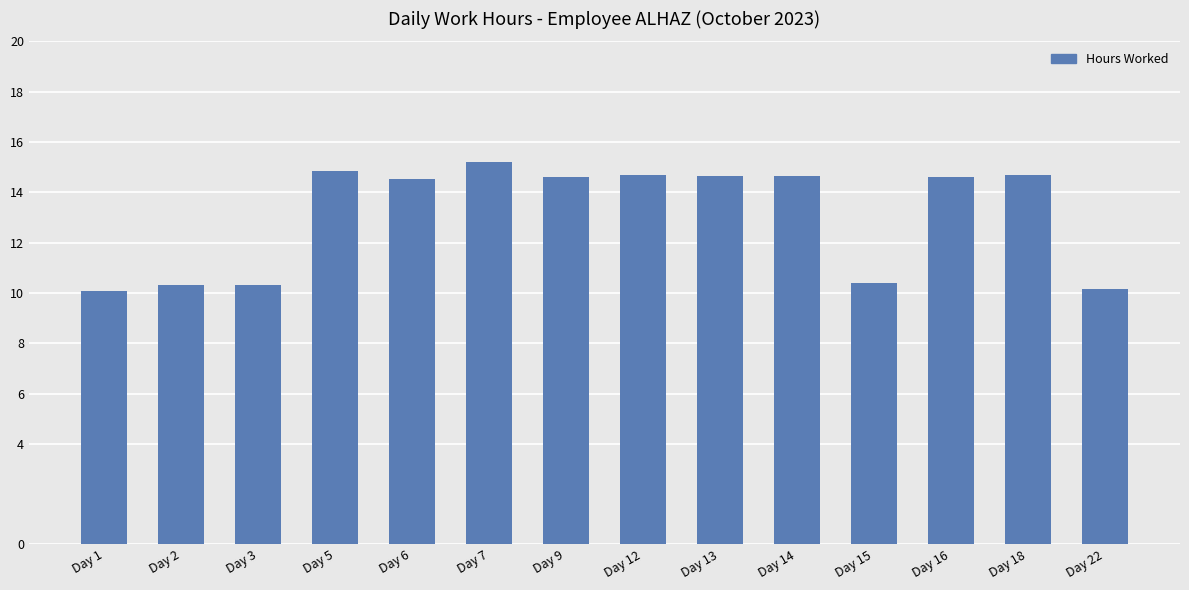

Between Day 6 and Day 18, which is larger?

Day 18